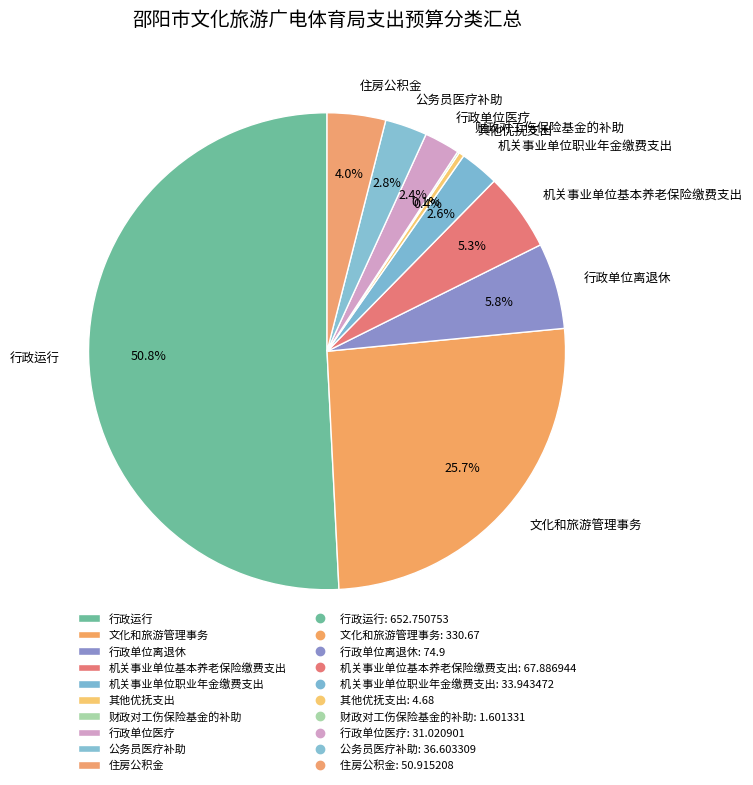

Which has a higher value, 其他优抚支出 or 住房公积金?

住房公积金